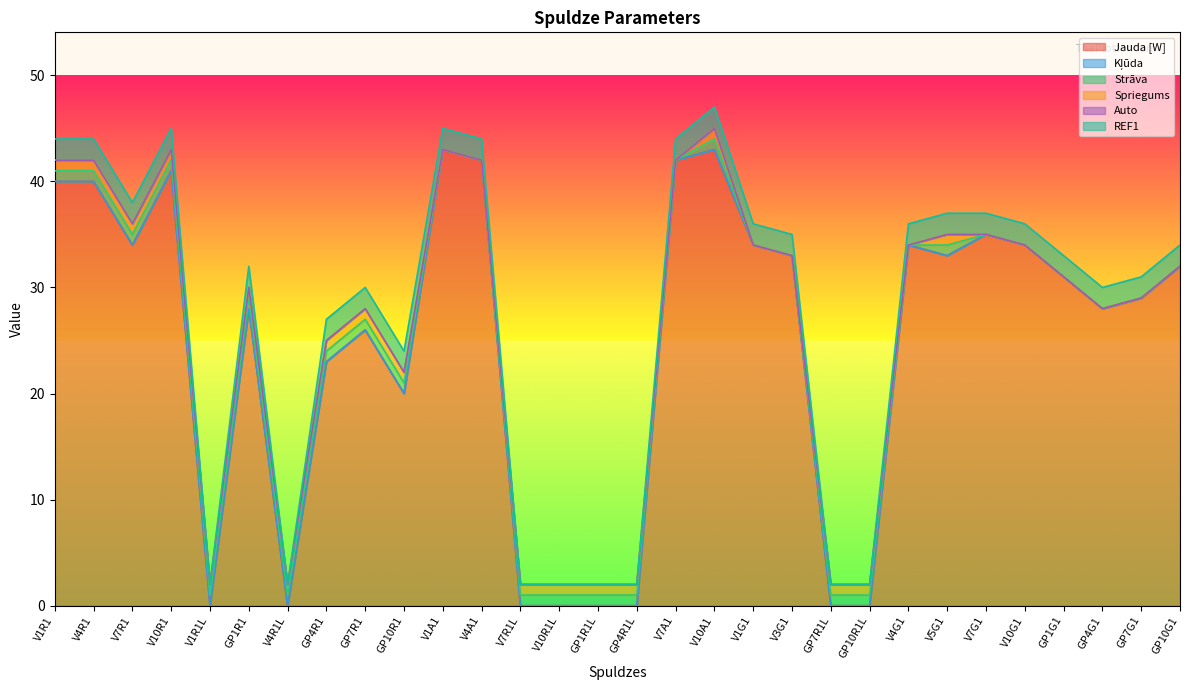

At V1A1, list the series in order from smallest to largest.

Kļūda, Strāva, Spriegums, Auto, REF1, Jauda [W]